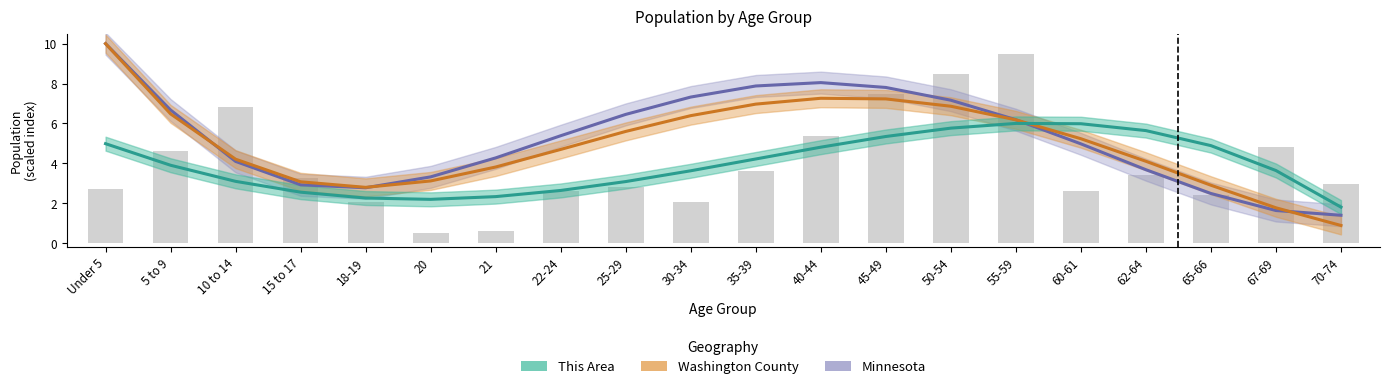

Reading right to left, extract all data points from this chart.

Minnesota: 70-74=1.4	67-69=1.6	65-66=2.5	62-64=3.7	60-61=5.0	55-59=6.2	50-54=7.2	45-49=7.8	40-44=8.0	35-39=7.9	30-34=7.3	25-29=6.5	22-24=5.4	21=4.3	20=3.3	18-19=2.8	15 to 17=2.9	10 to 14=4.1	5 to 9=6.7	Under 5=10.0
Washington County: 70-74=0.9	67-69=1.8	65-66=2.9	62-64=4.1	60-61=5.2	55-59=6.2	50-54=6.9	45-49=7.2	40-44=7.3	35-39=7.0	30-34=6.4	25-29=5.6	22-24=4.7	21=3.8	20=3.1	18-19=2.8	15 to 17=3.1	10 to 14=4.2	5 to 9=6.5	Under 5=10.0
This Area: 70-74=1.8	67-69=3.6	65-66=4.9	62-64=5.6	60-61=6.0	55-59=6.0	50-54=5.8	45-49=5.3	40-44=4.8	35-39=4.2	30-34=3.6	25-29=3.1	22-24=2.6	21=2.3	20=2.2	18-19=2.3	15 to 17=2.6	10 to 14=3.1	5 to 9=3.9	Under 5=5.0